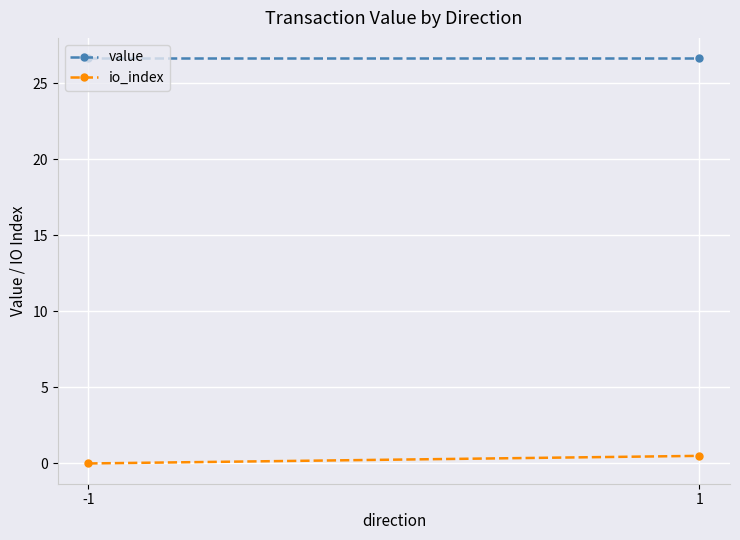

Reading left to right, transcribe all the data shown in this chart.

value: -1=26.7	1=26.7
io_index: -1=0.0	1=0.5